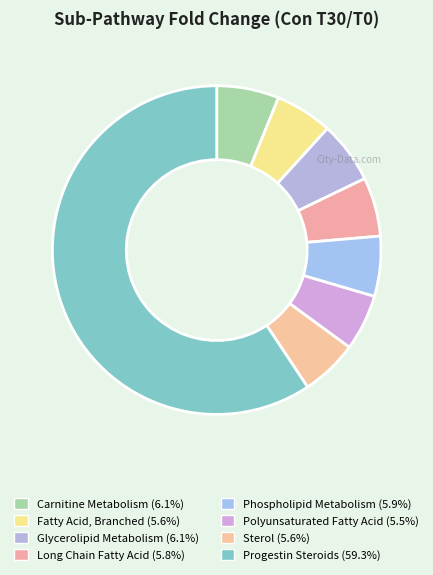

The Sterol slice represents 6% of the pie. True or false?

True